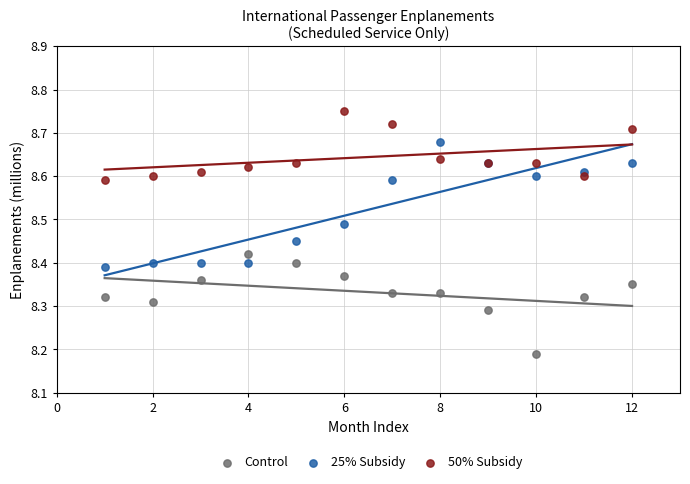

Which series contains the highest Y value?

50% Subsidy